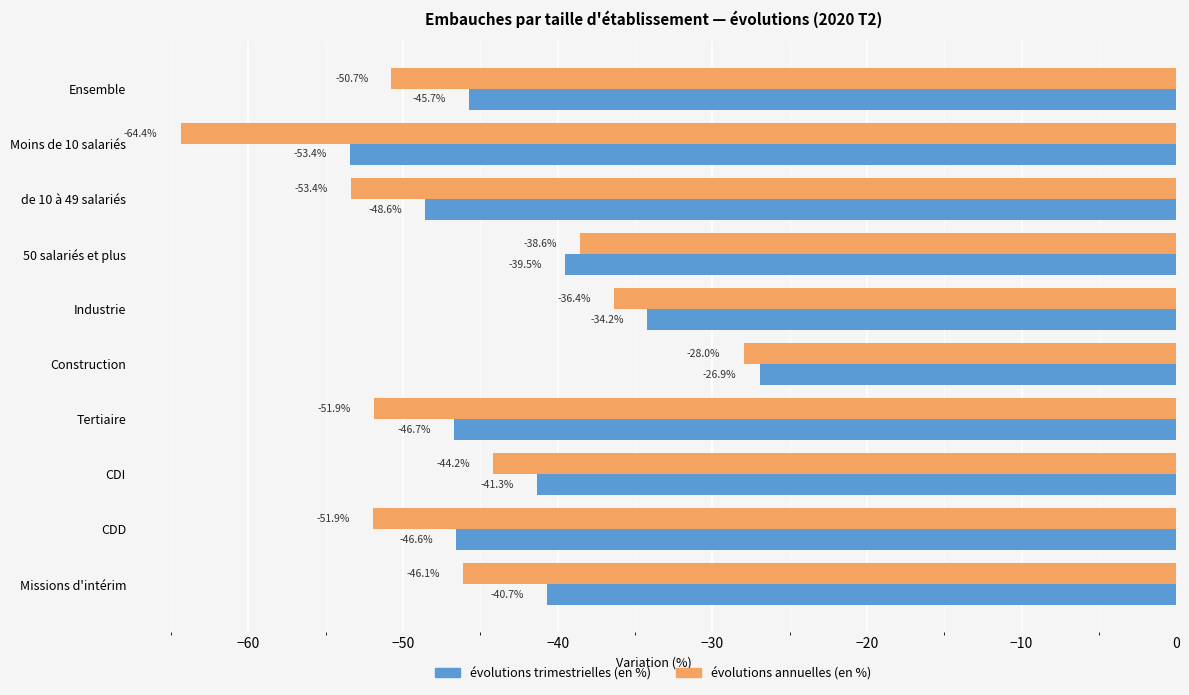

Which series has the widest spread of values?

évolutions annuelles (en %)